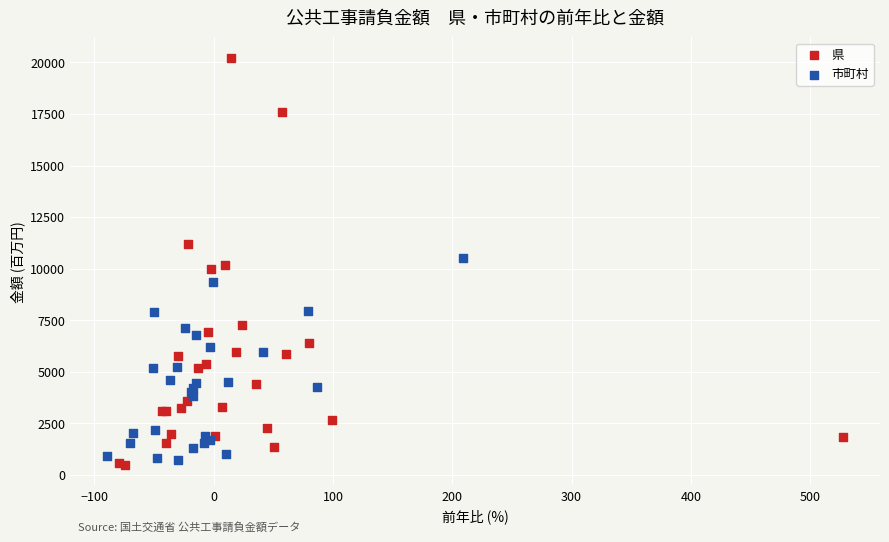

Which series reaches the maximum Y coordinate?

県